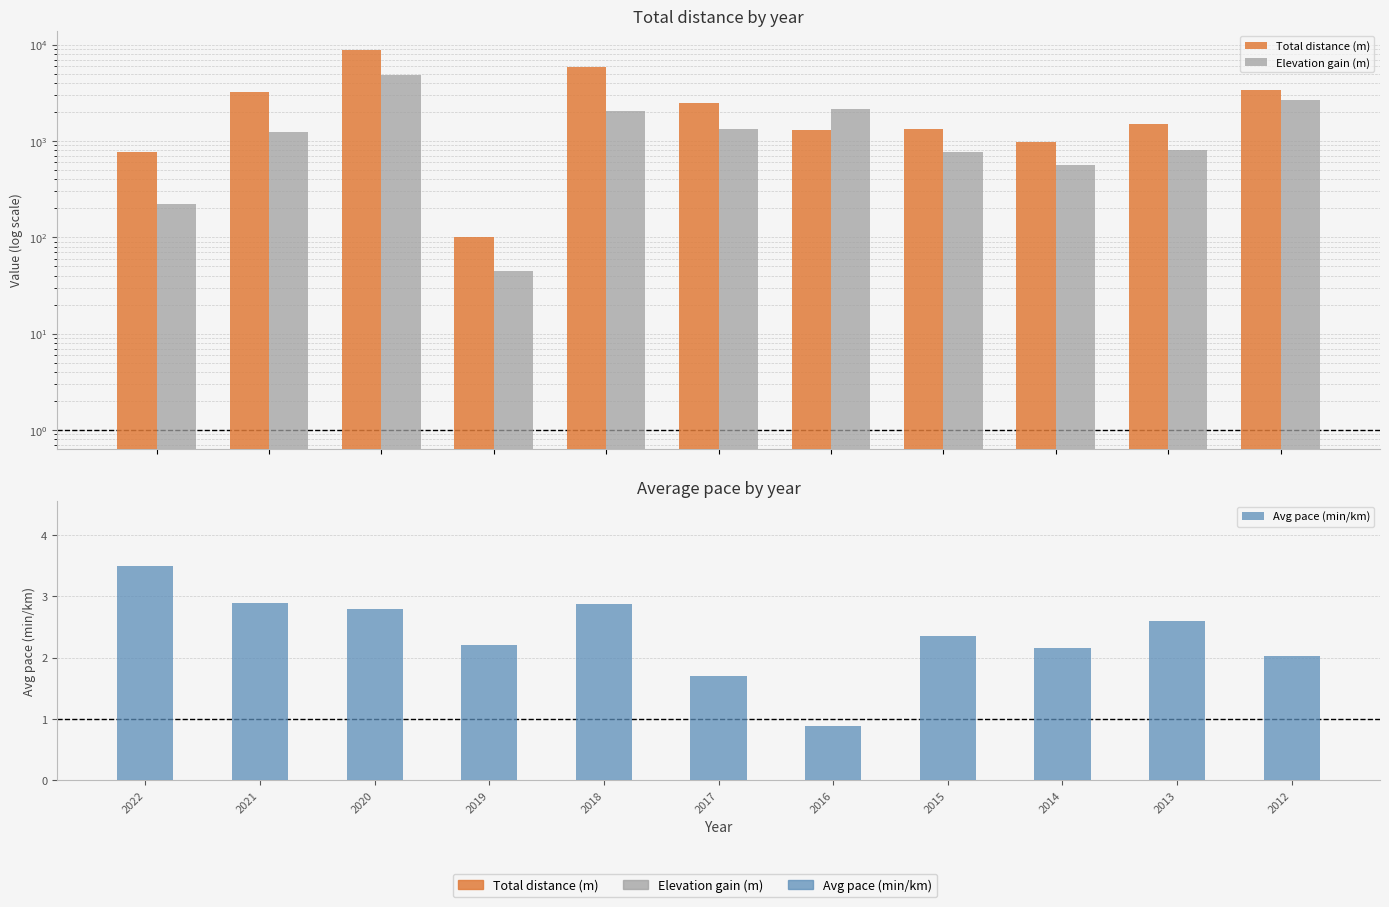

How many bars are there in total?

33